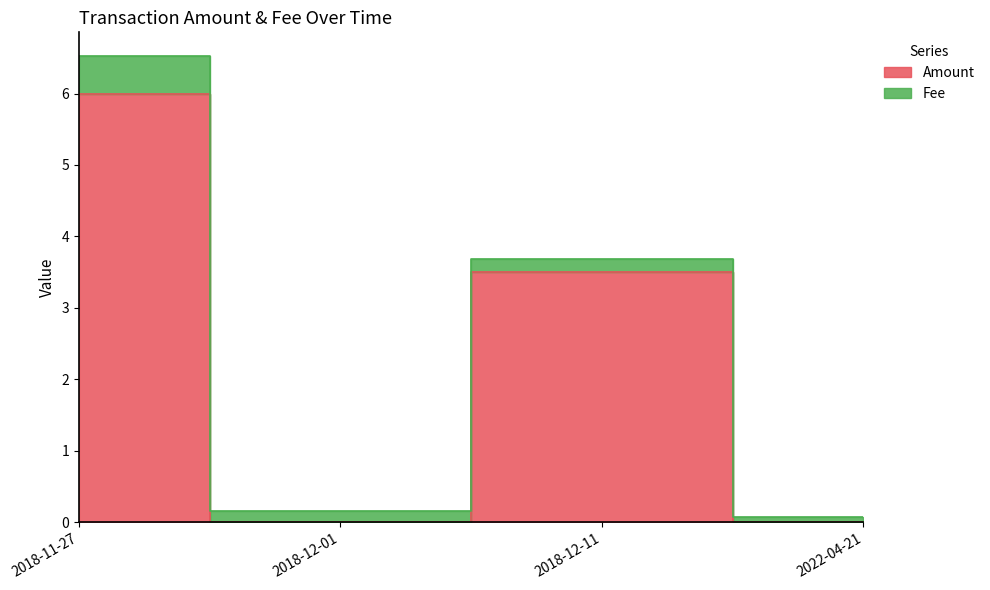

Count the number of categories in the chart.

4